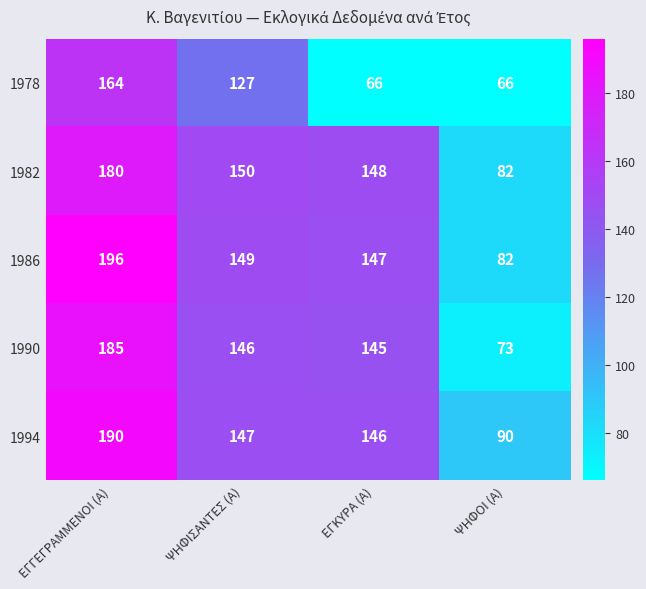

What is the difference between the 1990 values at ΨΗΦΟΙ (Α) and ΕΓΚΥΡΑ (Α)?

72